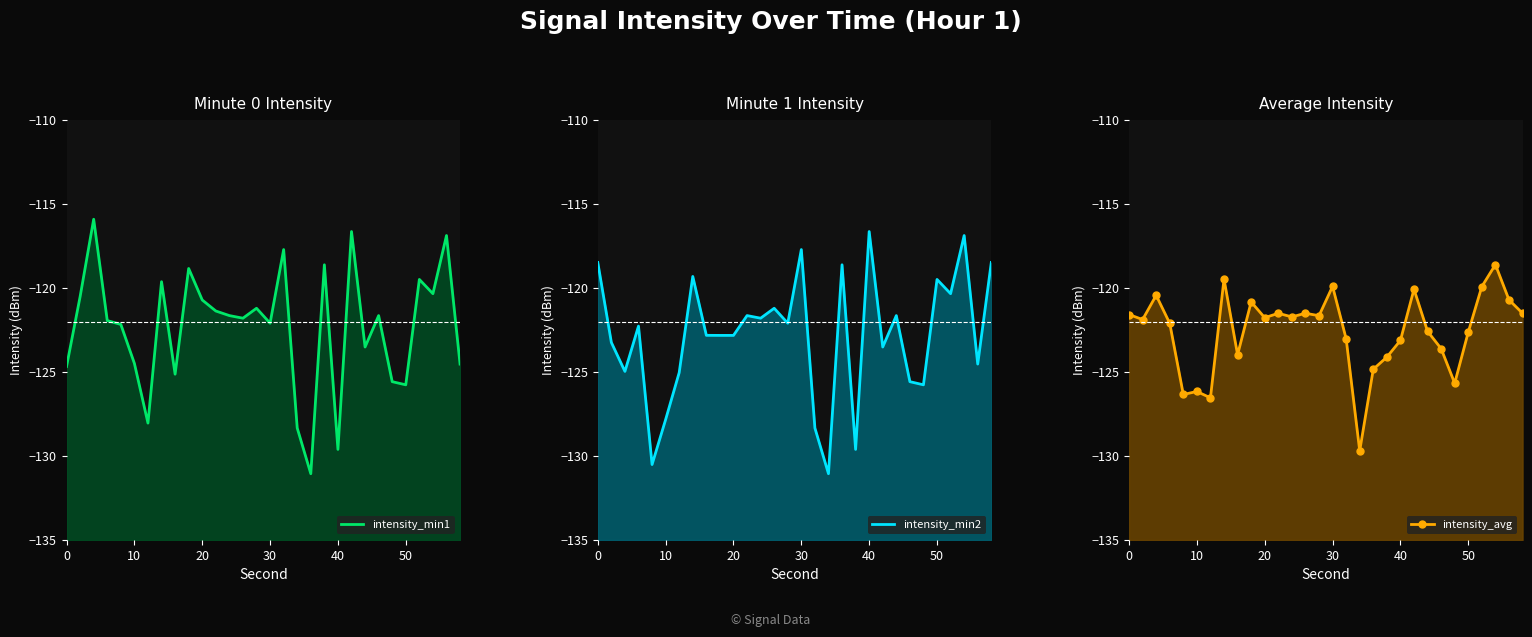

What are all the series names shown in the legend?

intensity_min1, intensity_min2, intensity_avg